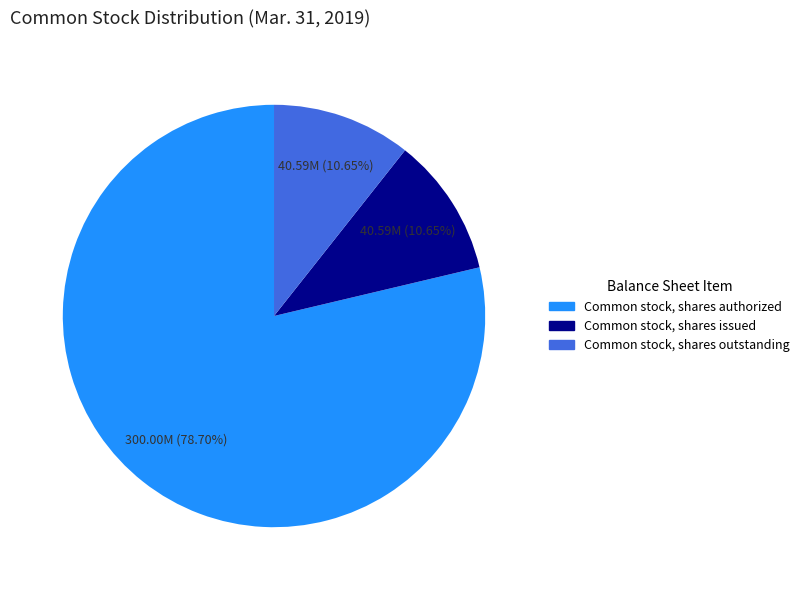

Does any single category account for the majority?

Yes